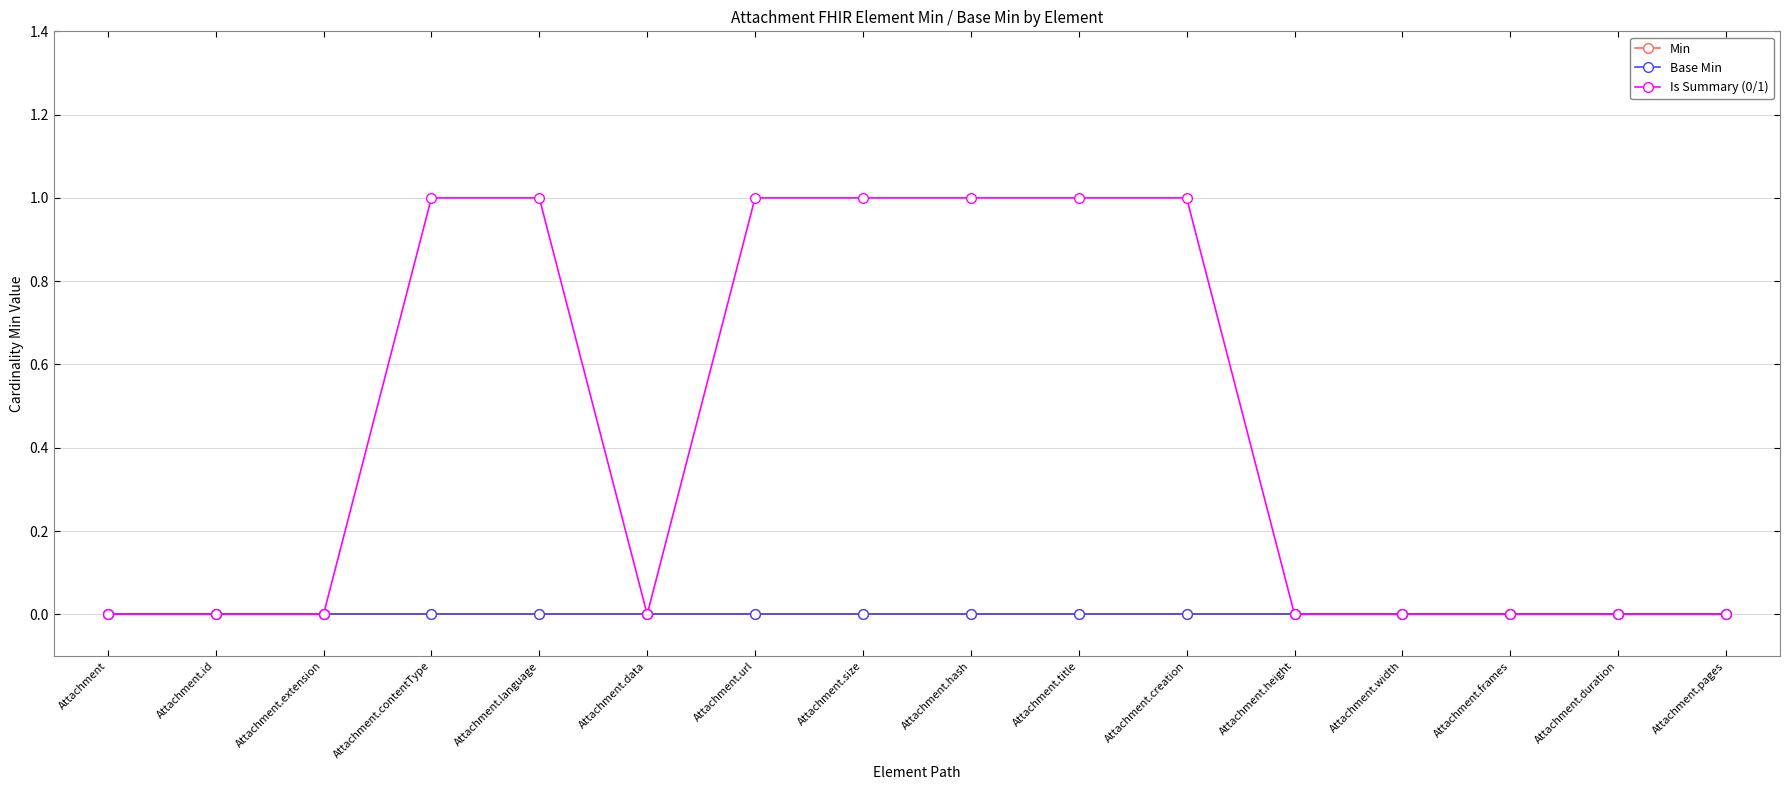

True or false: Is Summary (0/1) has a value of 0 at Attachment.id.

True